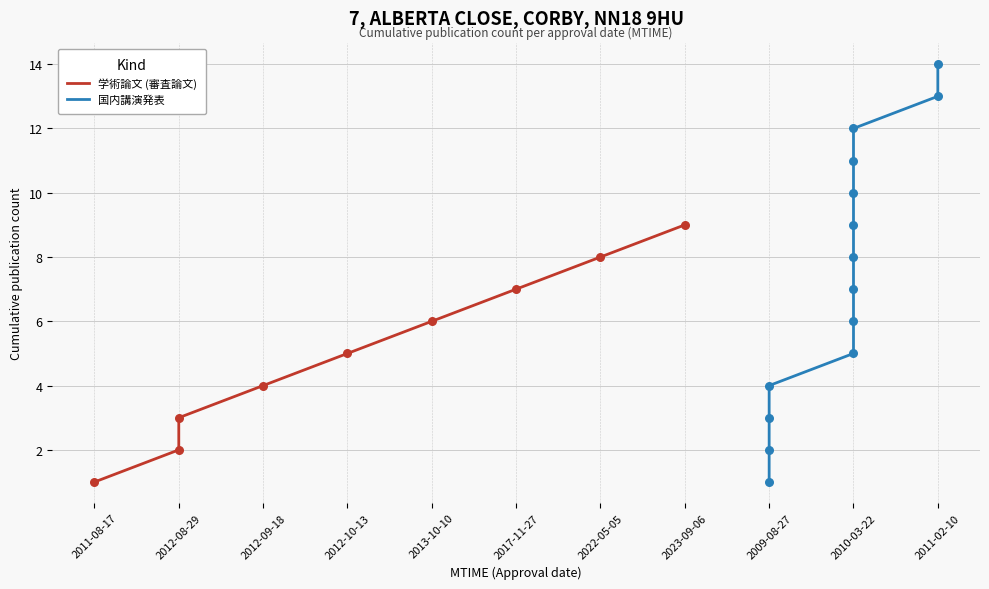

What is the total value across all series at 2009-08?

2